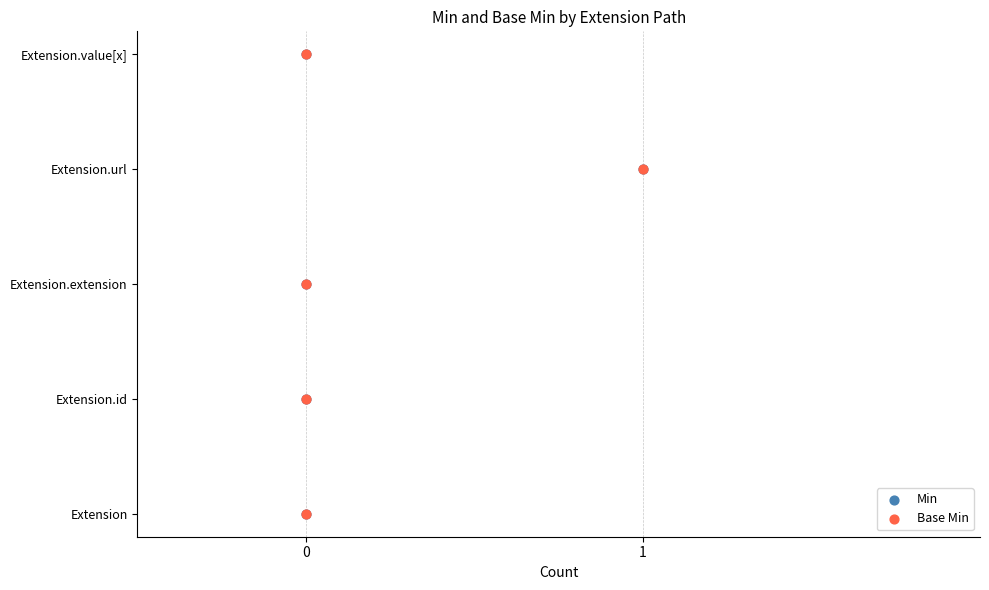

What are all the series names shown in the legend?

Min, Base Min